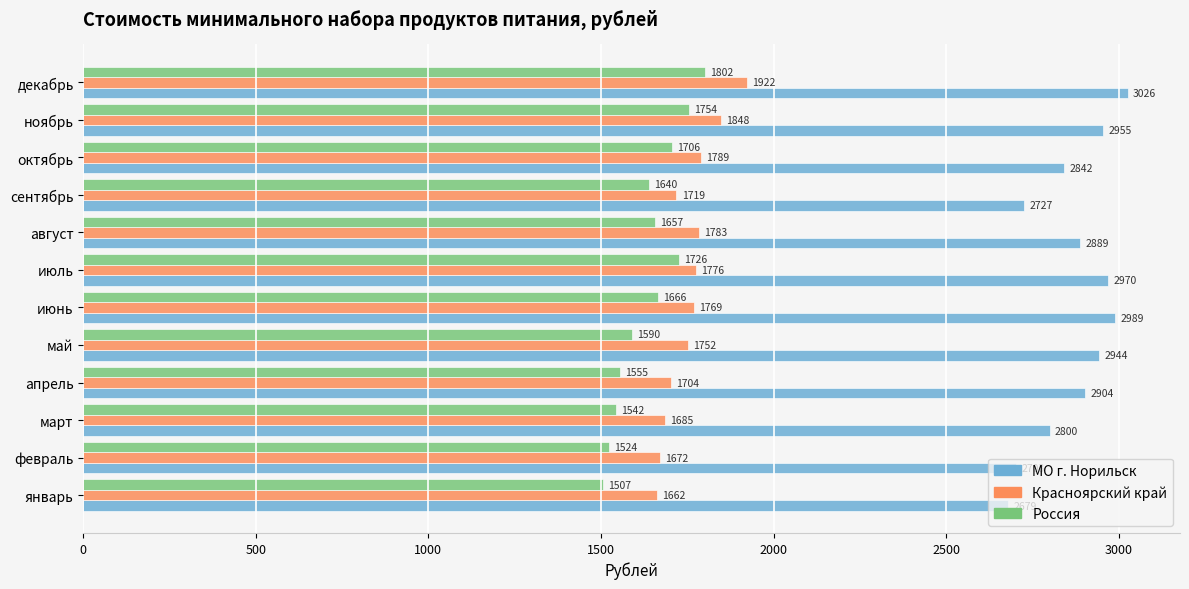

At which label is Красноярский край closest to 1792?

октябрь